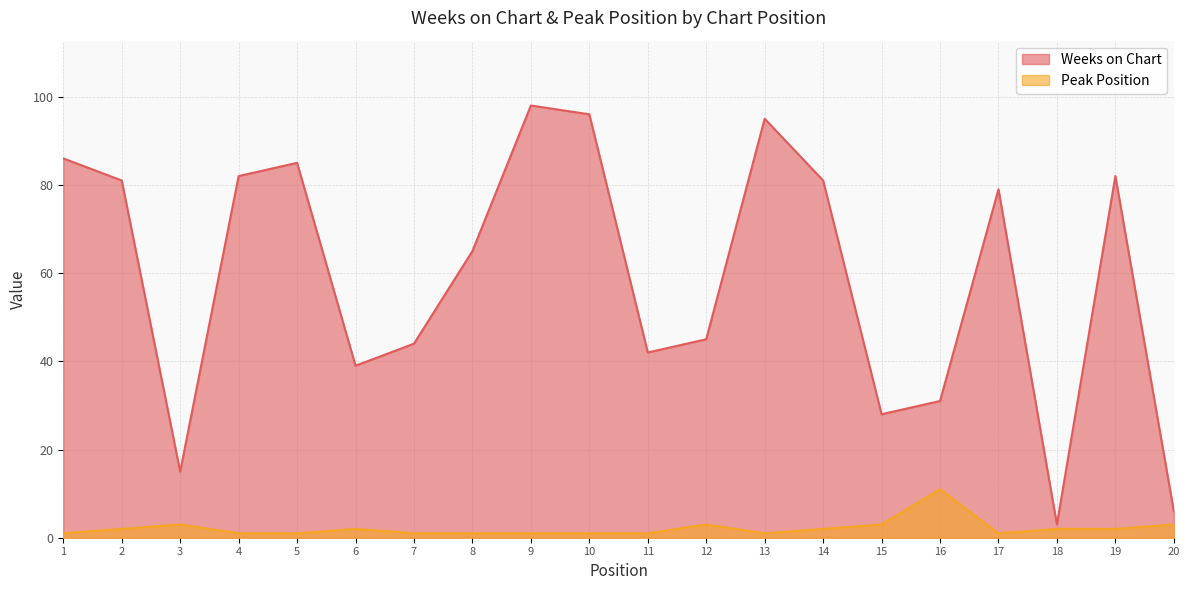

How many interior local valleys does the Weeks on Chart series have?

5